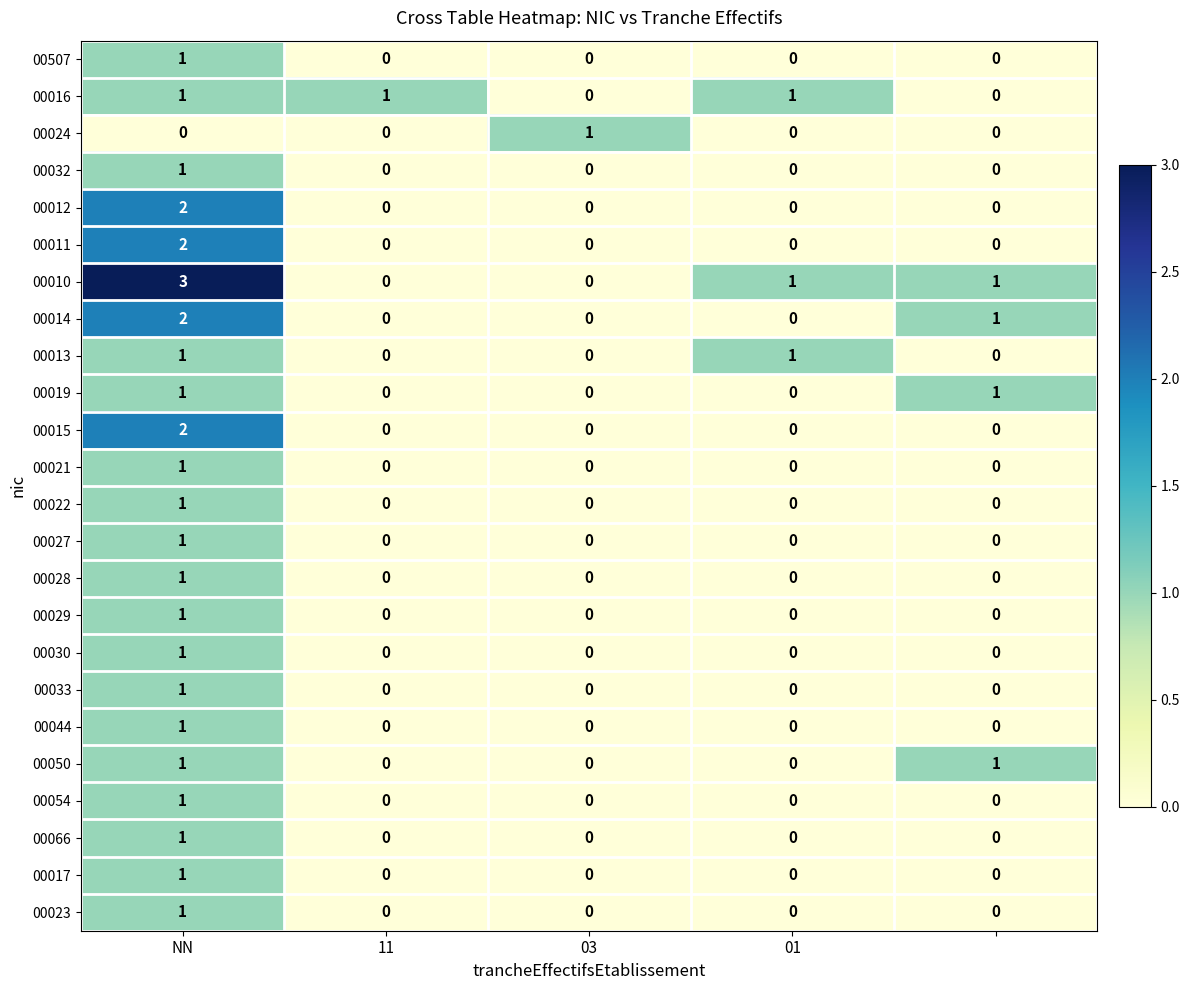

How many values in the 00054 series exceed 0?

1